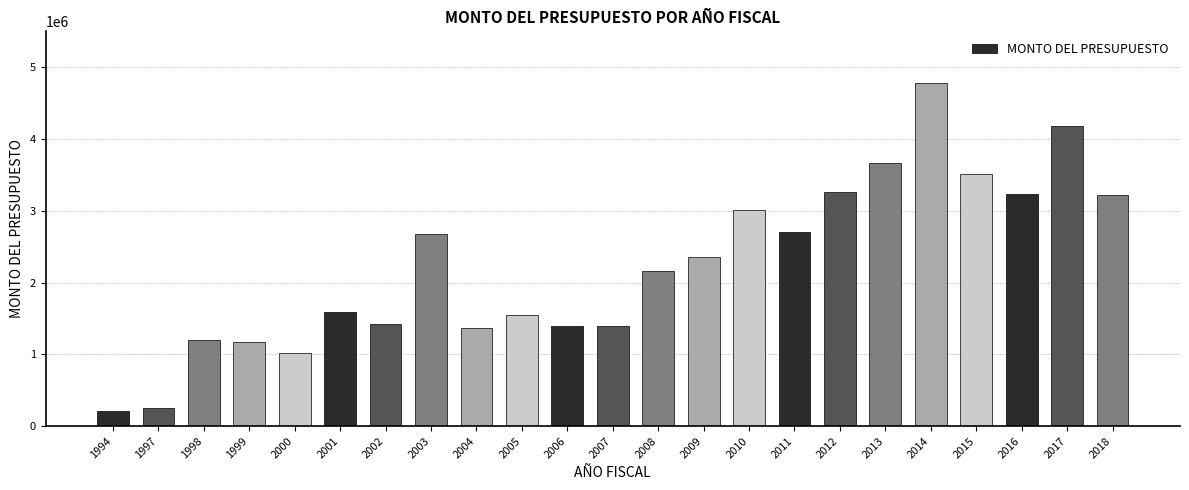

Are the bars horizontal?

No